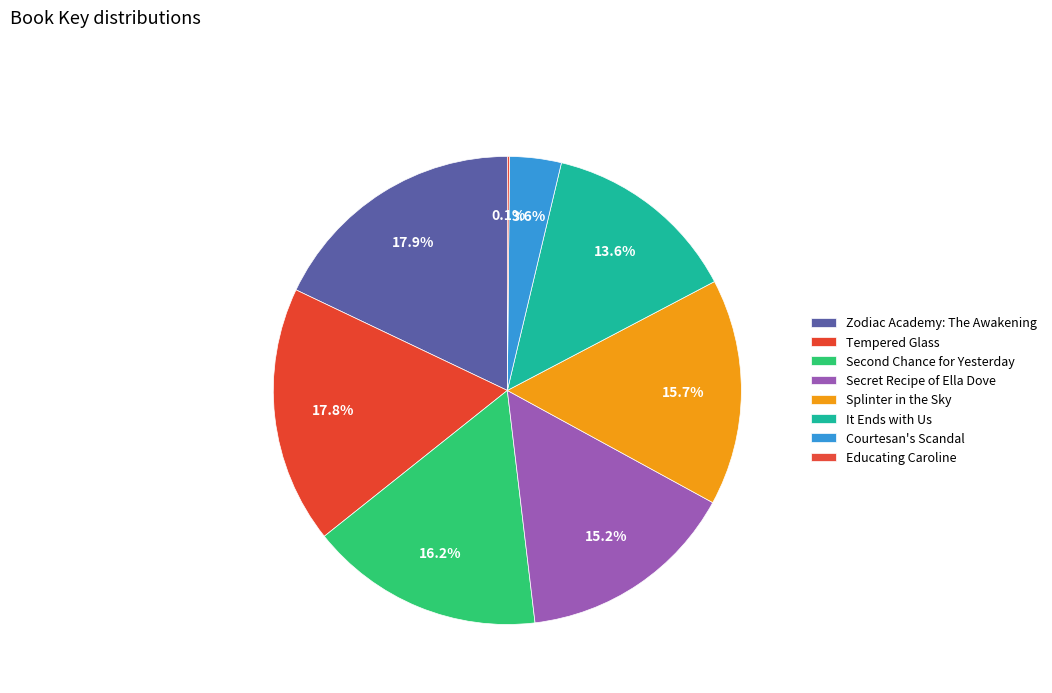

To the nearest percent, what is the difference between the Secret Recipe of Ella Dove and It Ends with Us slice percentages?

2%